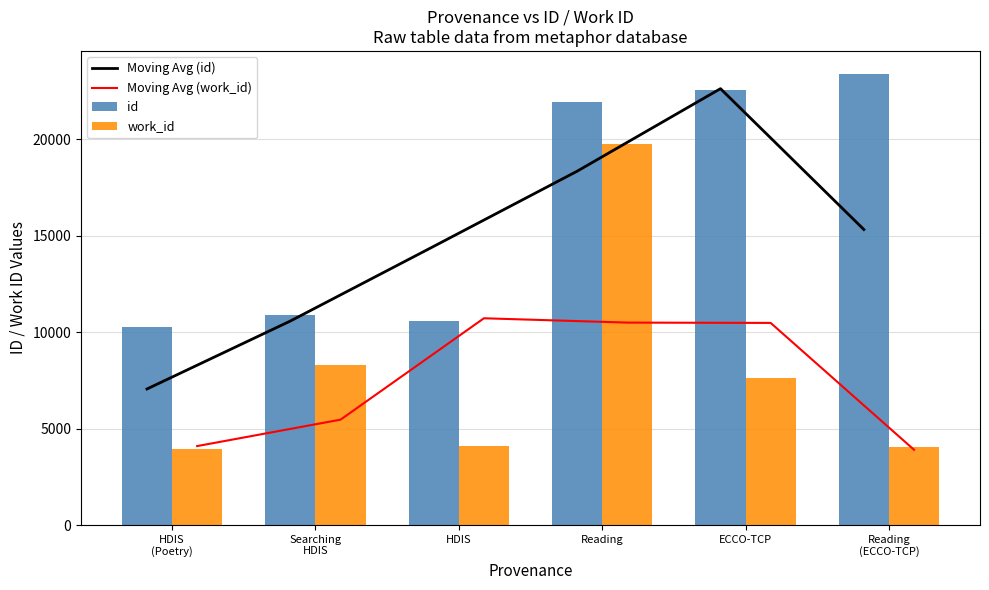

What is the label of the 6th bar from the left?

Reading
(ECCO-TCP)